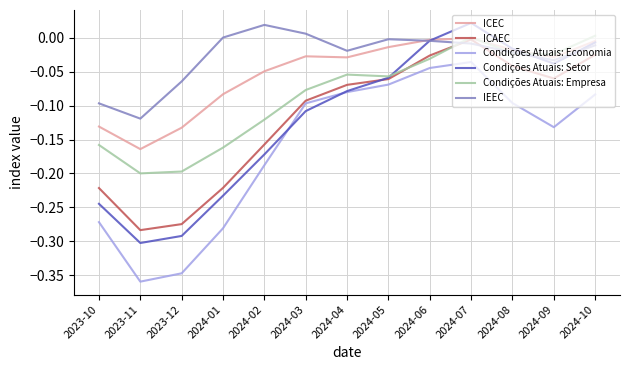

True or false: Condições Atuais: Empresa has a value of -0.2 at 2023-12.

True